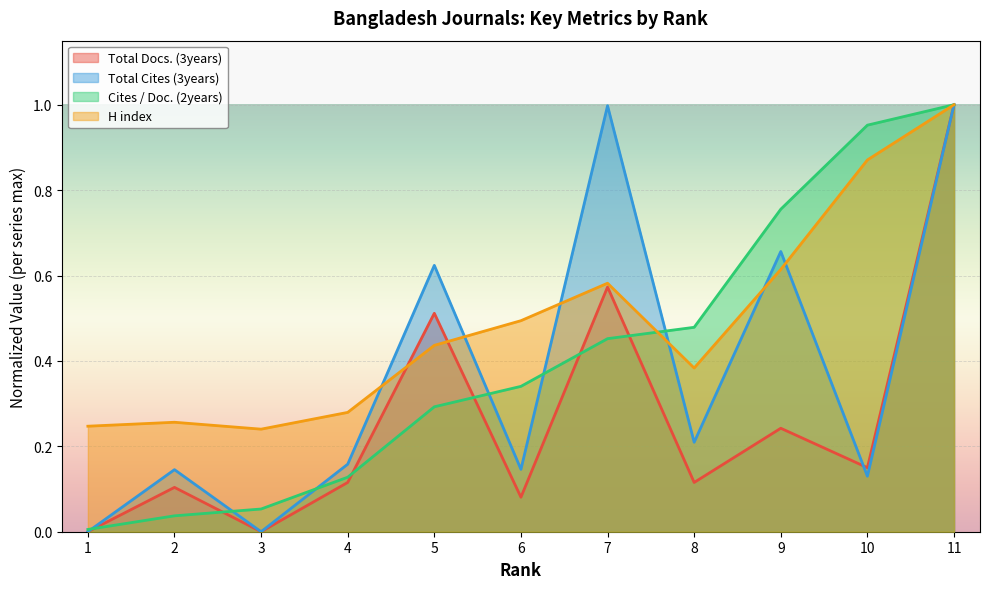

True or false: Total Docs. (3years) and Cites / Doc. (2years) cross at least once.

True